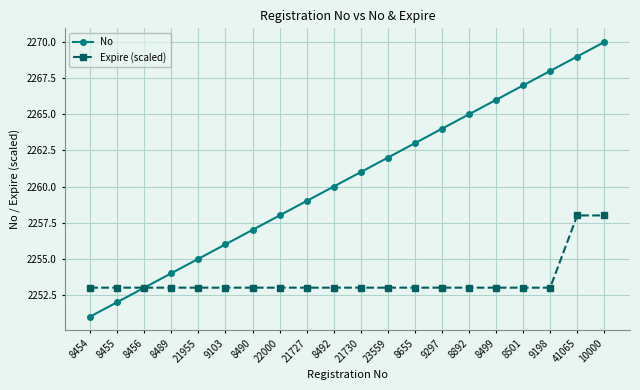

The value of Expire (scaled) at 23559 is 2253. True or false?

True